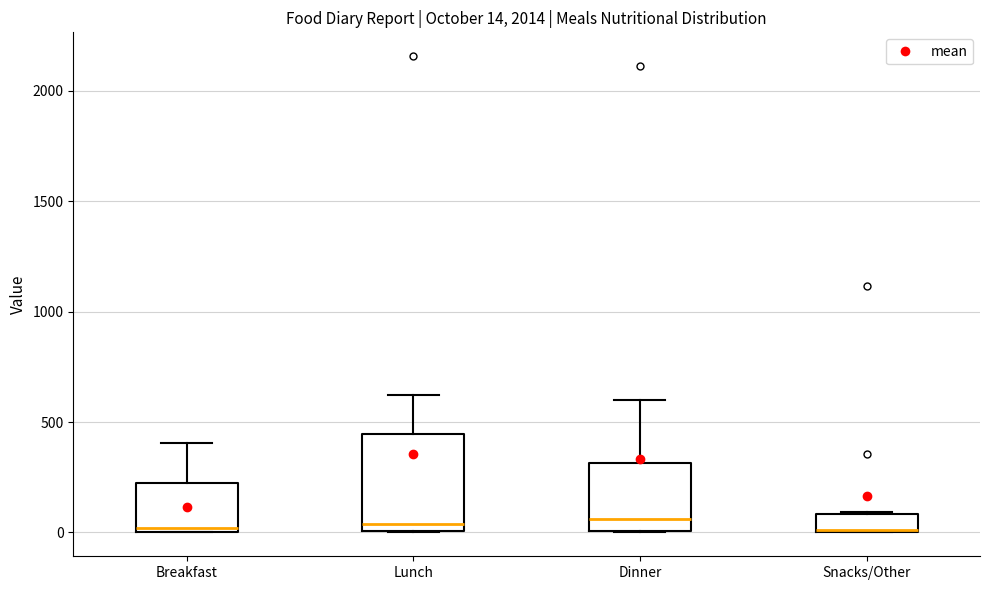

Which box is the tallest, from its lower edge to its upper edge?

Lunch